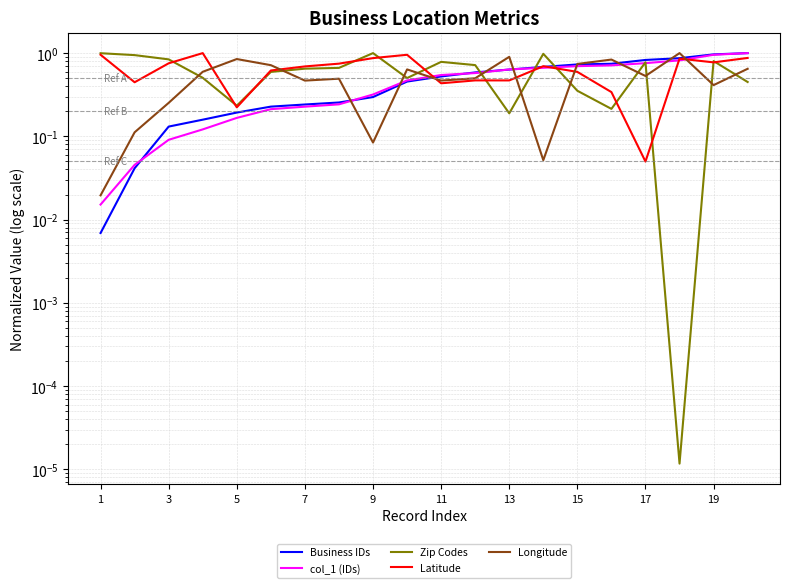

In Zip Codes, how many points are higher than both neighbors (excluding endpoints)?

5